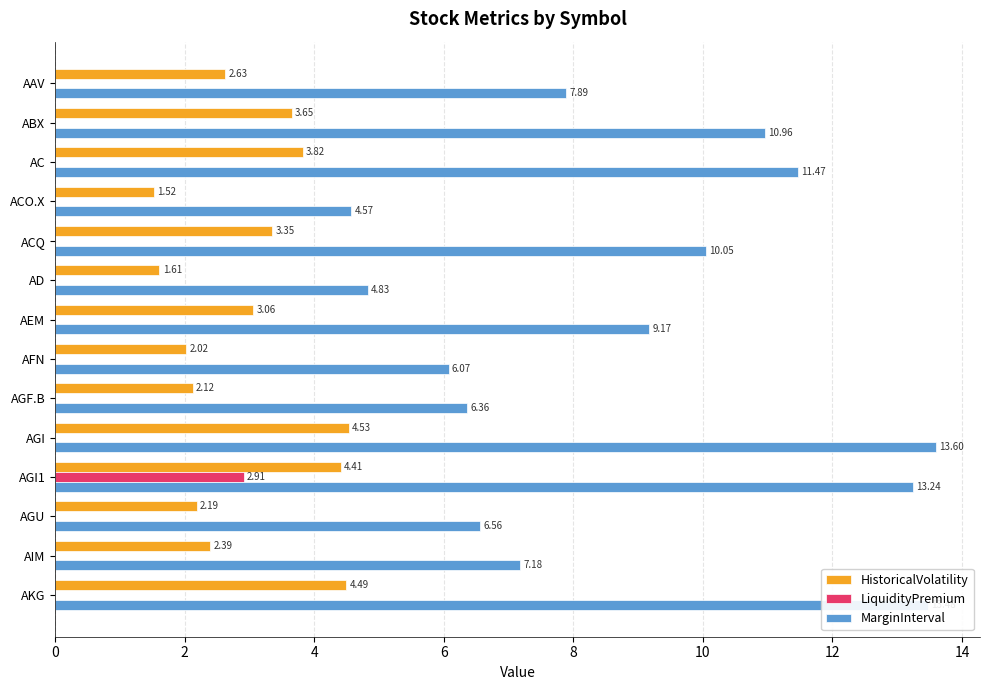

What is the sum of all MarginInterval values?

125.4